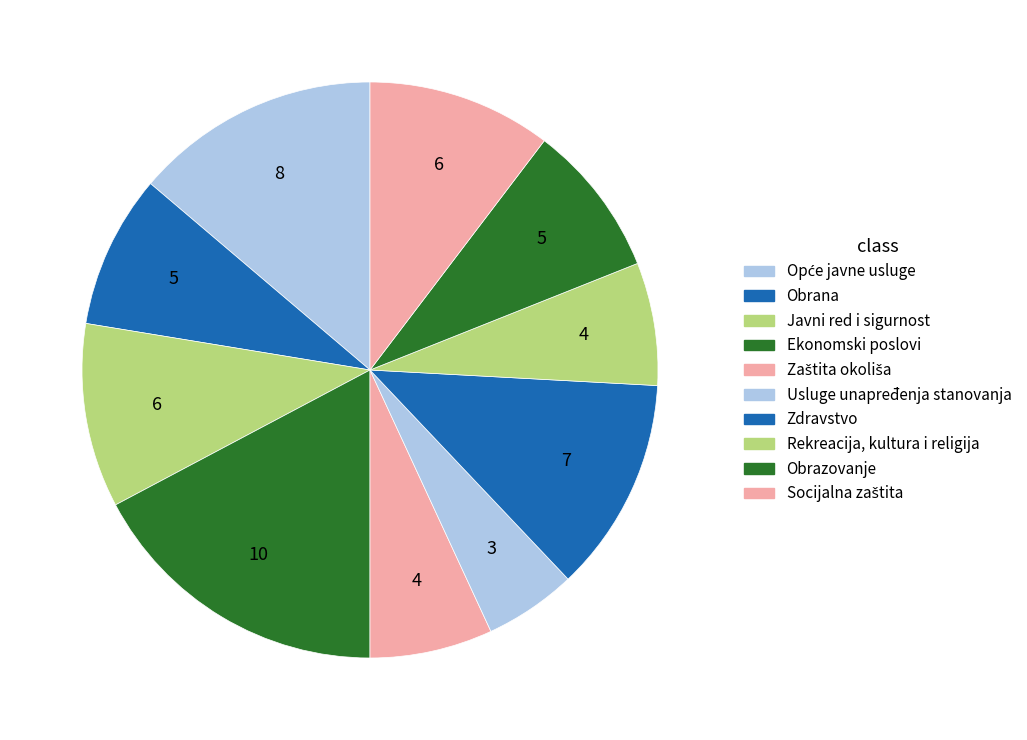

How many segments does this pie chart have?

10